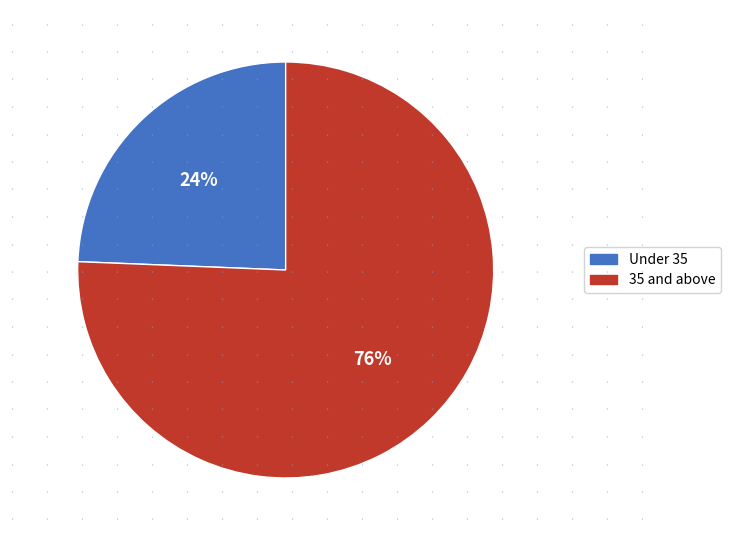

To the nearest percent, what is the average slice percentage?

50%